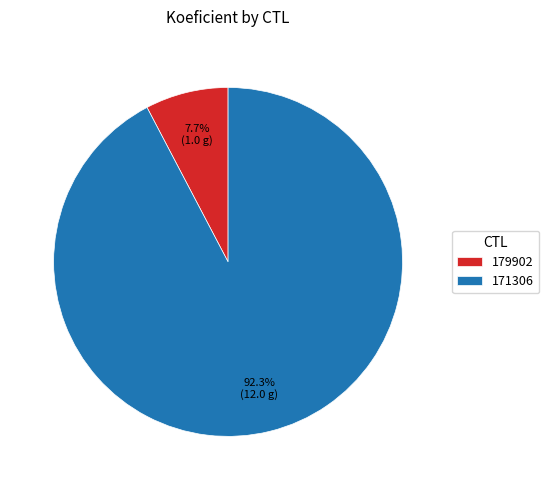

To the nearest percent, what portion does 171306 represent?

92%